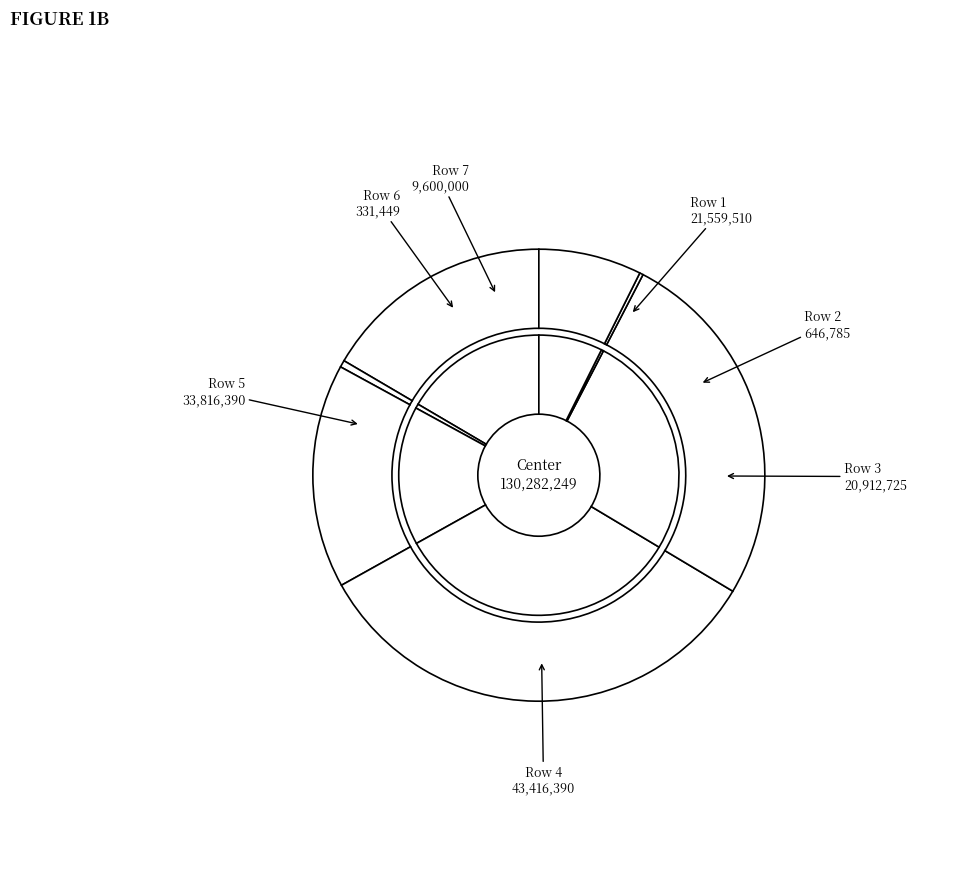

Does Row 6 account for over 50% of the chart?

No